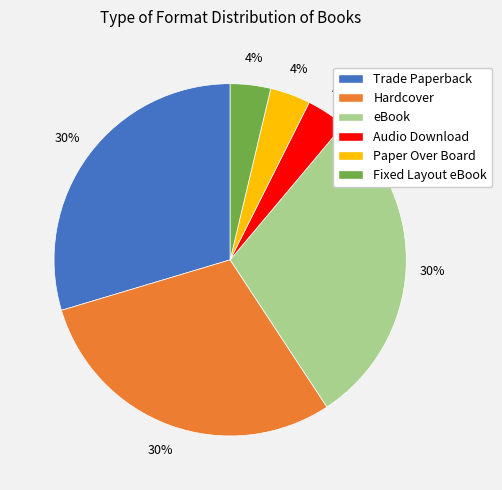

Is the sum of Paper Over Board and Trade Paperback greater than half?

No